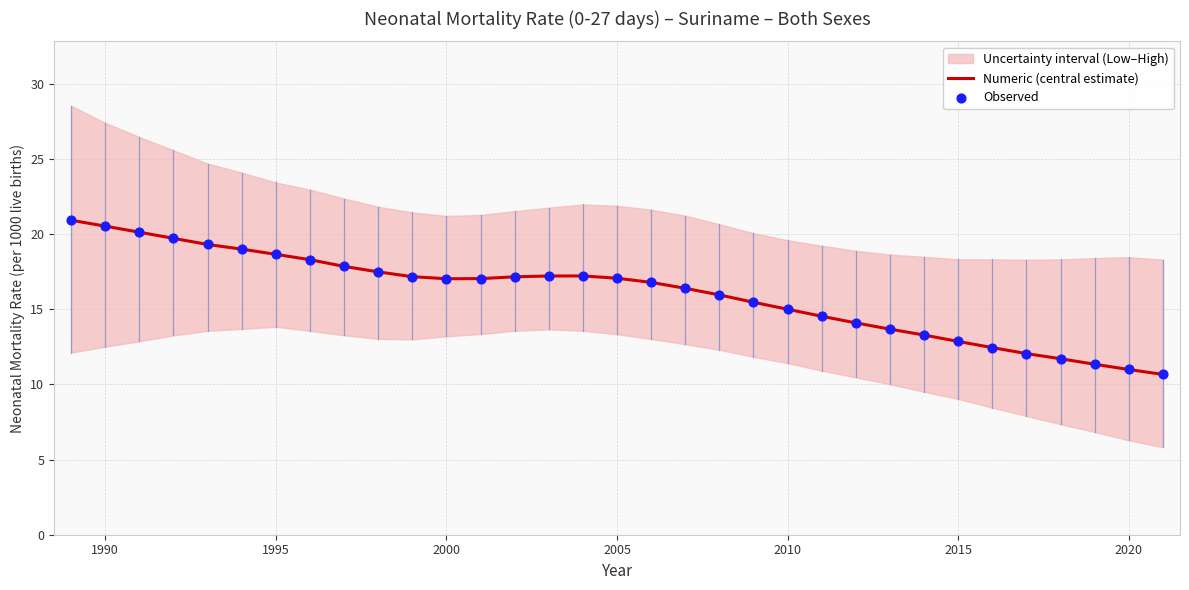

Which series has the largest total across all categories?

Numeric (central estimate)